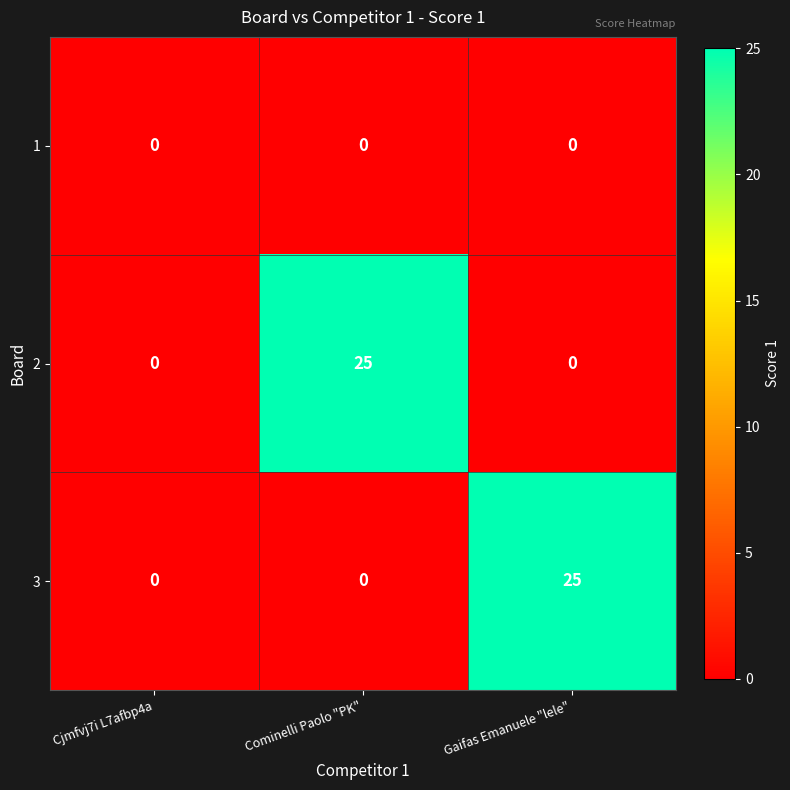

What is the difference between the maximum and second lowest values in the 2 series?

25